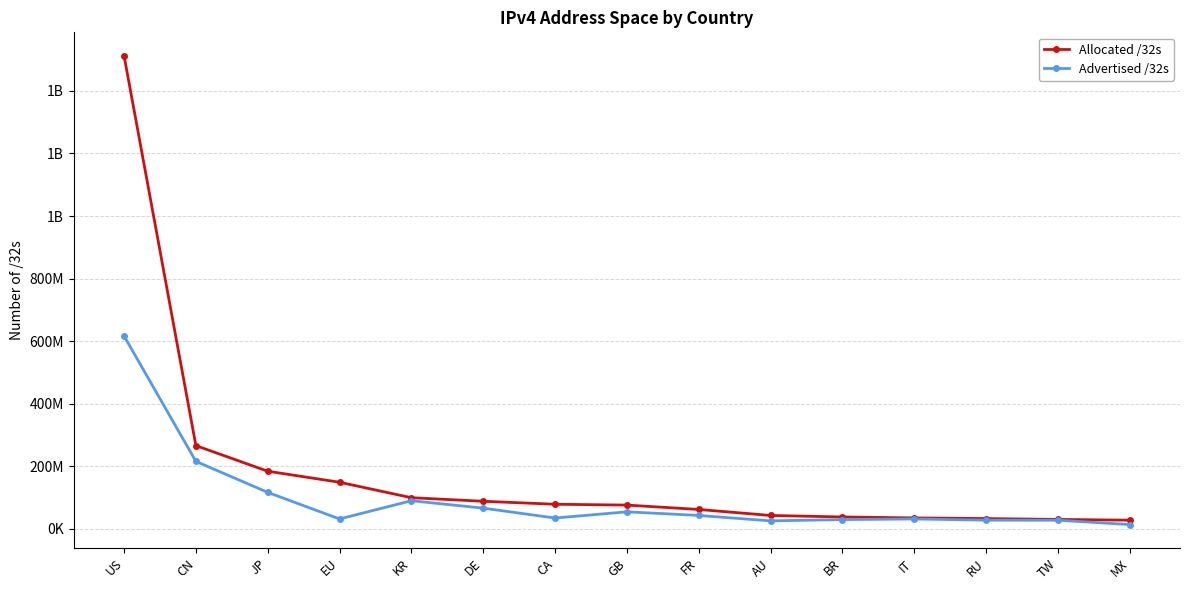

What is the minimum value for Advertised /32s?

13853280